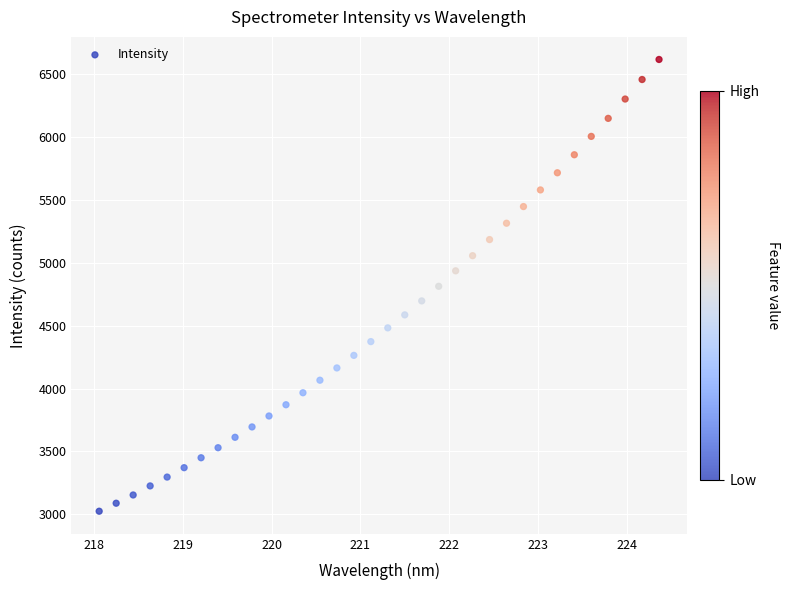

What is the range of X values (max minus min)?

6.3